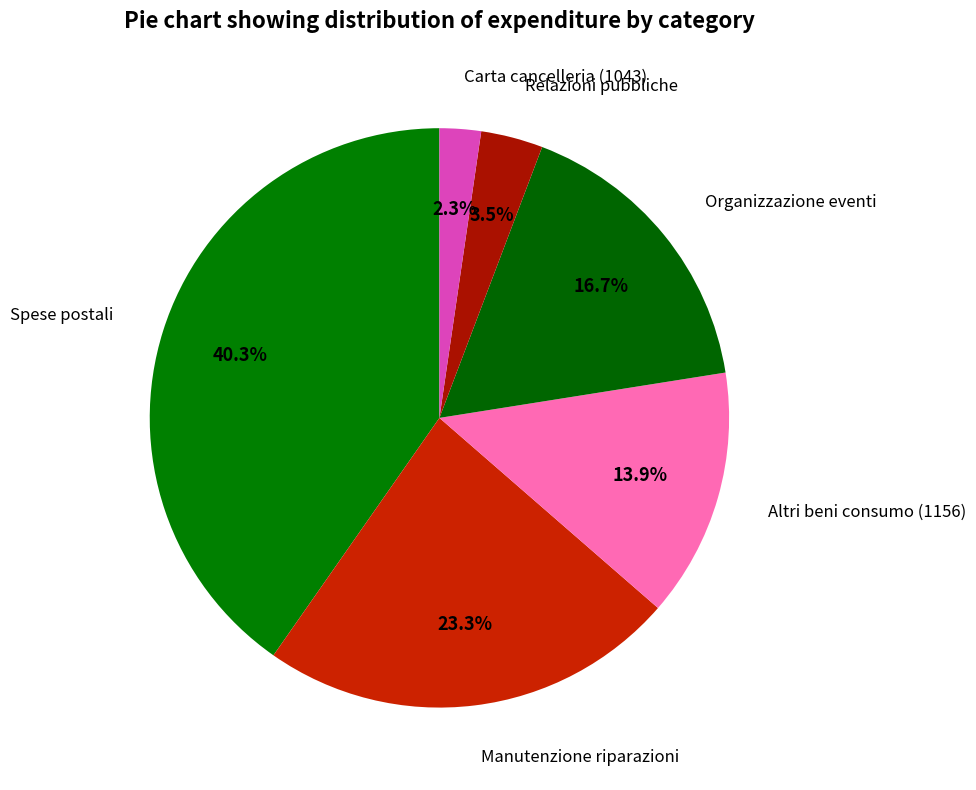

How many segments does this pie chart have?

6